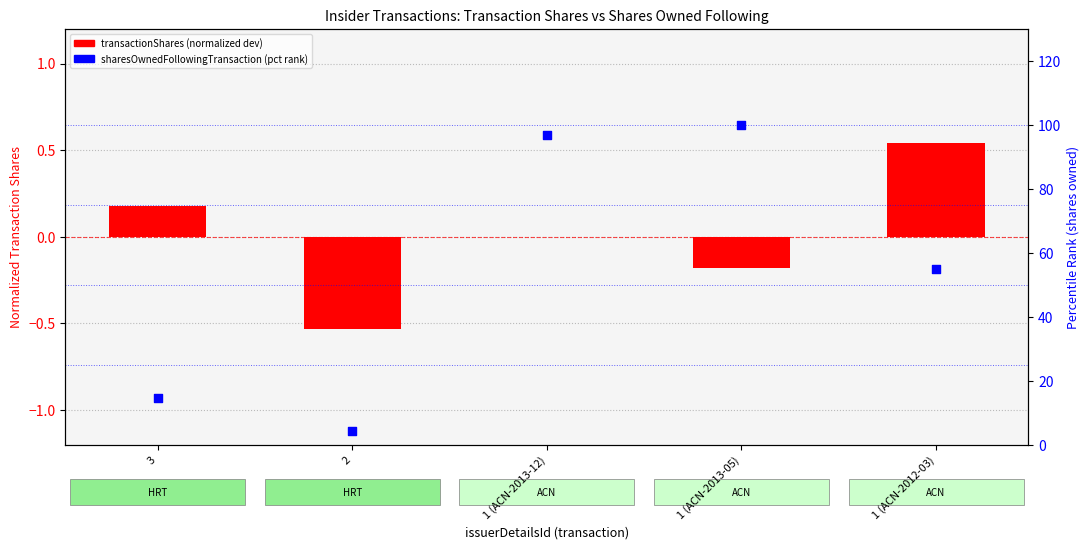

Which series reaches the minimum Y coordinate?

transactionShares (normalized dev)